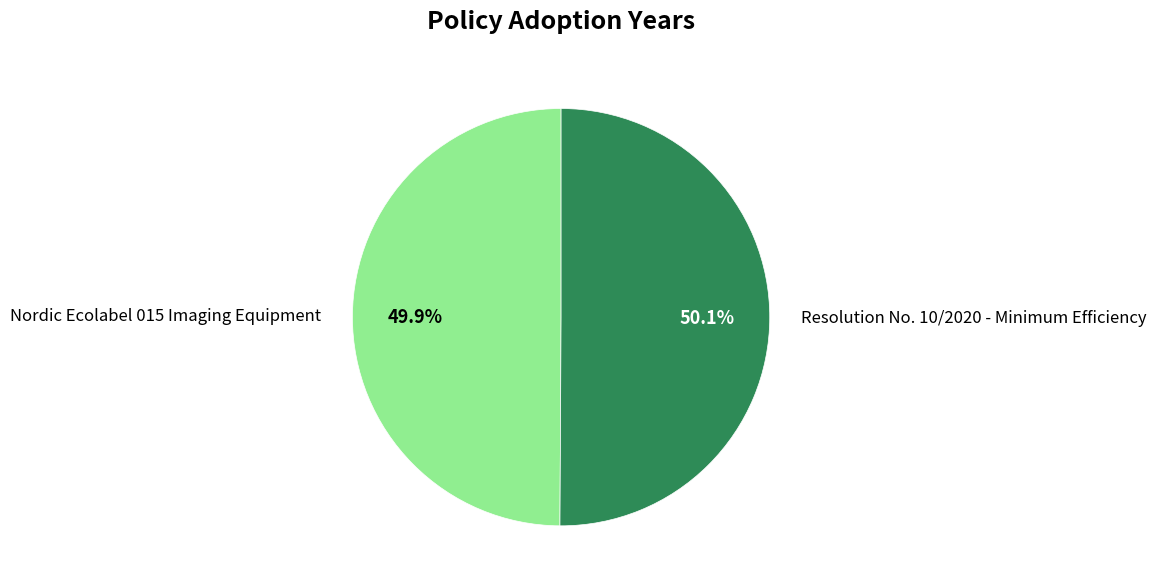

Is it true that Resolution No. 10/2020 - Minimum Efficiency is 50% of the pie?

True